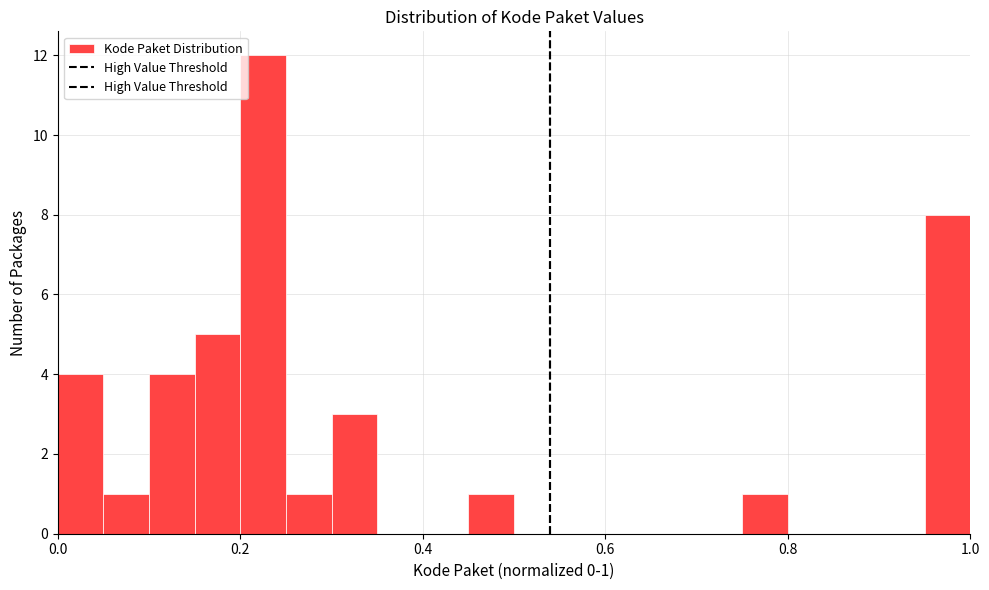

Read against the x-axis, roughly where is the centre of the tallest bar?

0.22